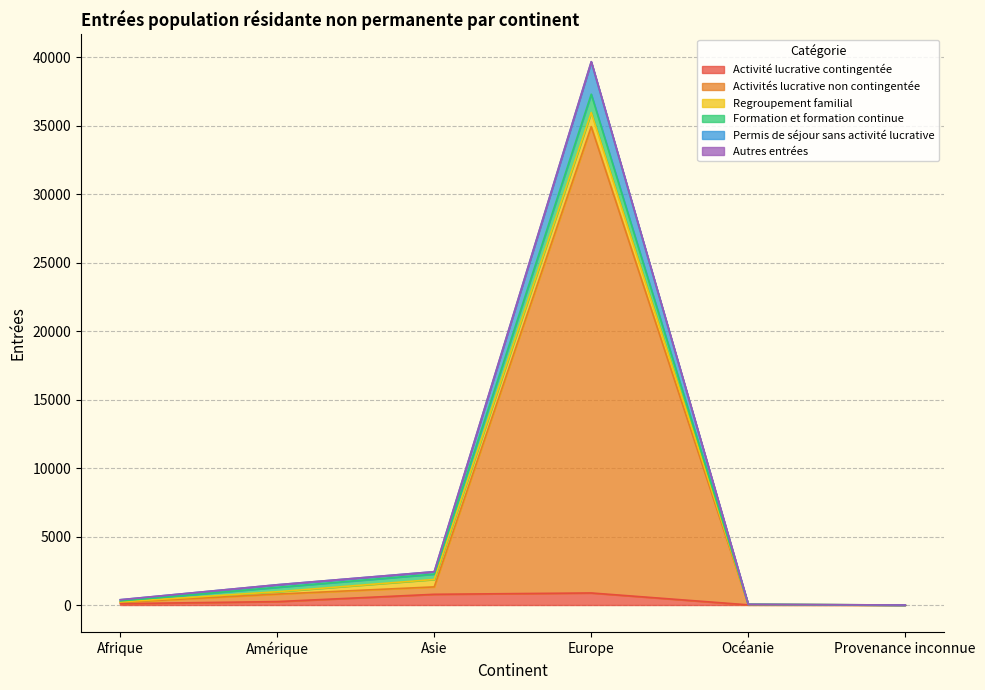

At which category is the sum across all series the highest?

Europe